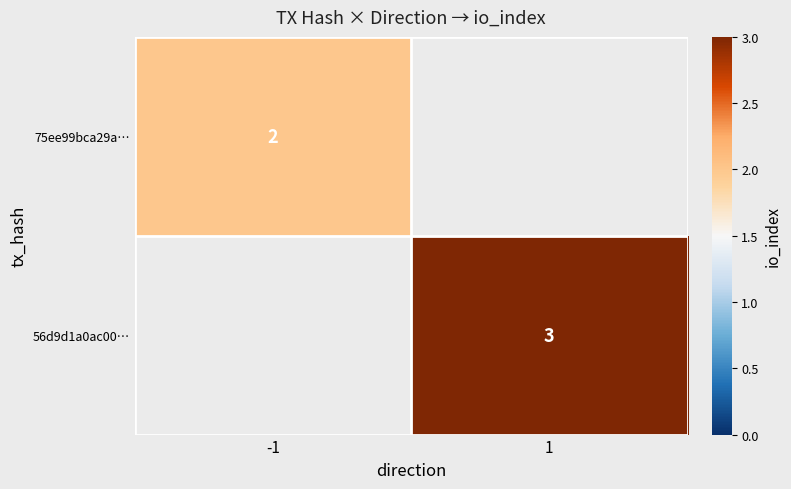

Is it true that 56d9d1a0ac00… equals 1 at 1?

False